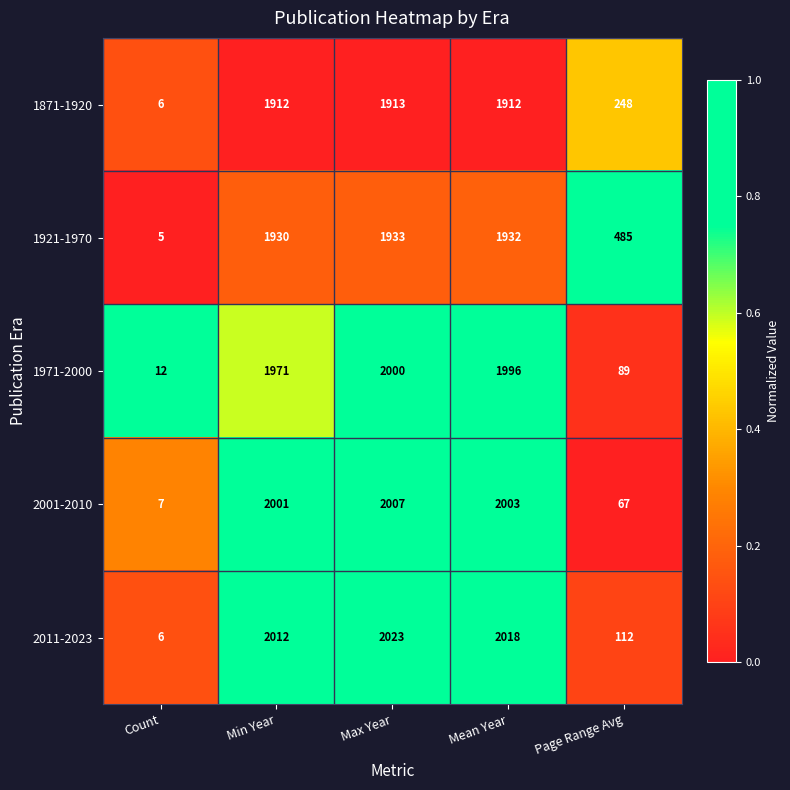

Reading left to right, extract all data points from this chart.

1871-1920: Count=6	Min Year=1912	Max Year=1913	Mean Year=1912	Page Range Avg=248
1921-1970: Count=5	Min Year=1930	Max Year=1933	Mean Year=1932	Page Range Avg=485
1971-2000: Count=12	Min Year=1971	Max Year=2000	Mean Year=1996	Page Range Avg=89
2001-2010: Count=7	Min Year=2001	Max Year=2007	Mean Year=2003	Page Range Avg=67
2011-2023: Count=6	Min Year=2012	Max Year=2023	Mean Year=2018	Page Range Avg=112